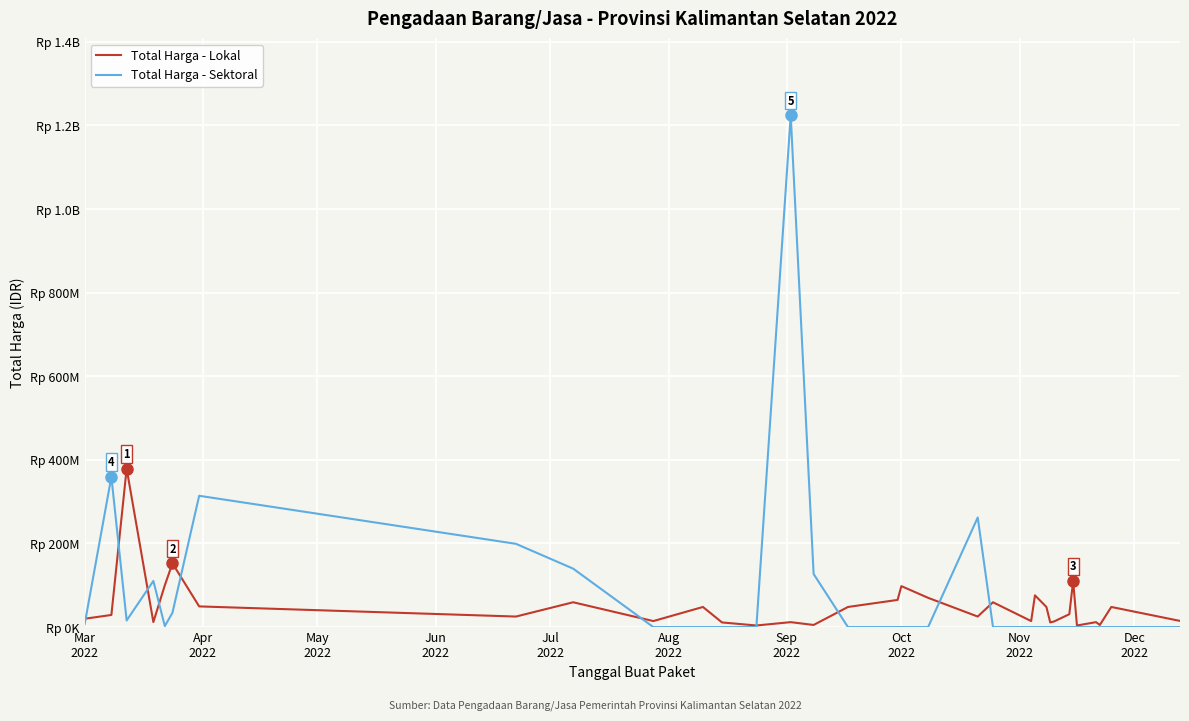

What is the average value of the Total Harga - Lokal series?

50728424